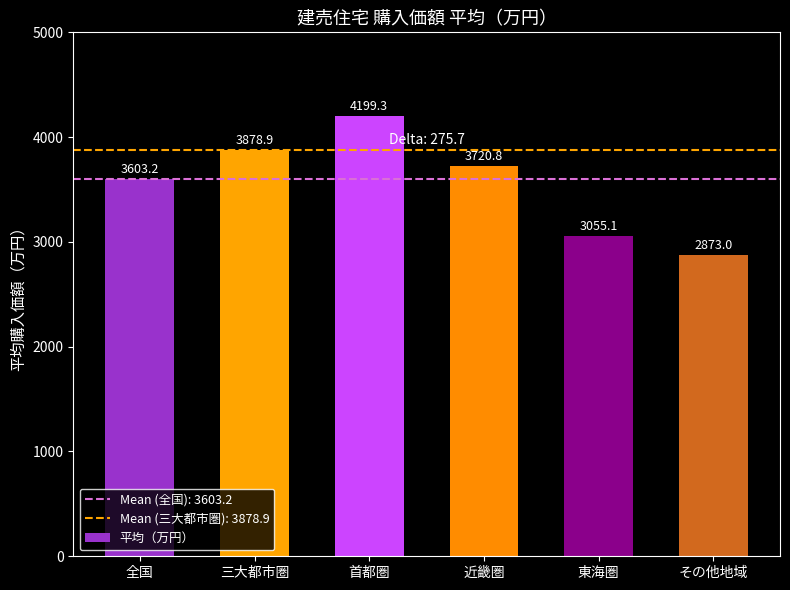

Rank the categories by value from lowest to highest.

その他地域, 東海圏, 全国, 近畿圏, 三大都市圏, 首都圏